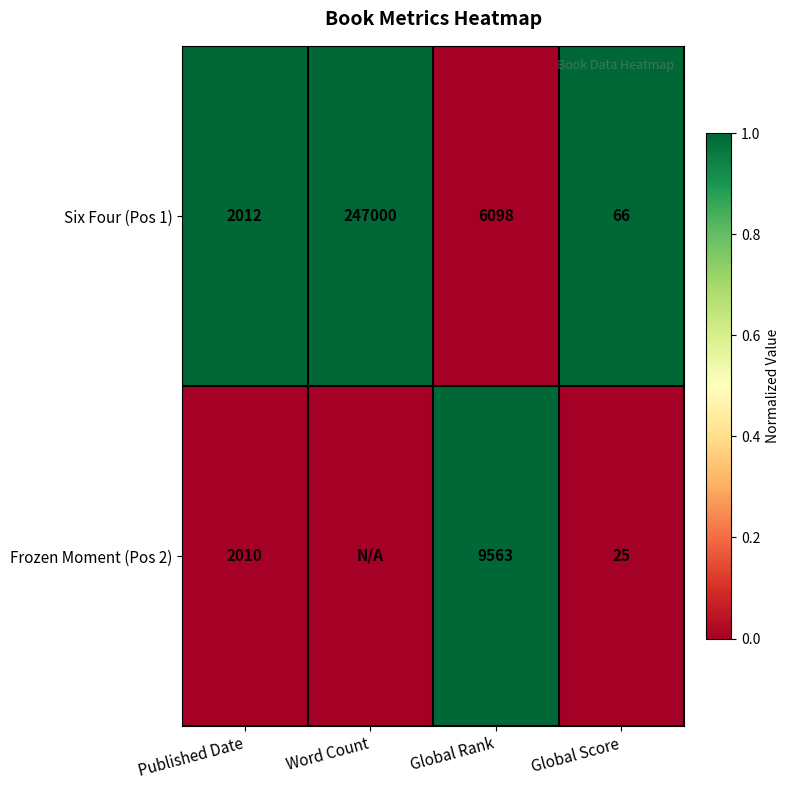

At which label does Six Four (Pos 1) reach its minimum?

Global Score